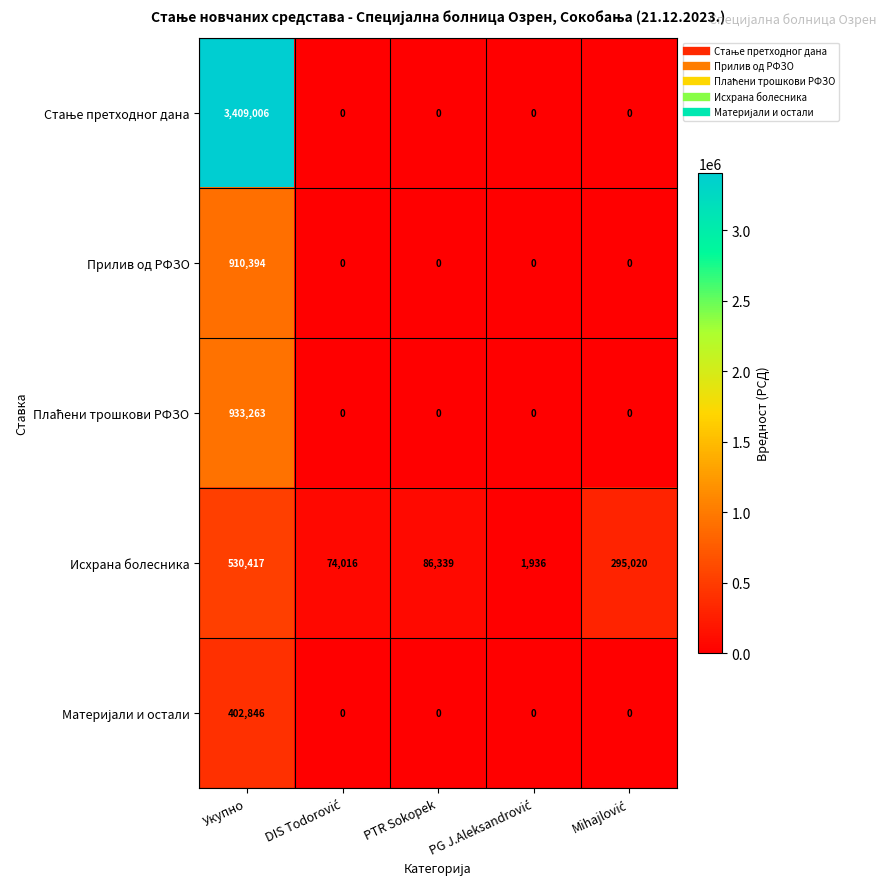

Count the number of data series in this chart.

5